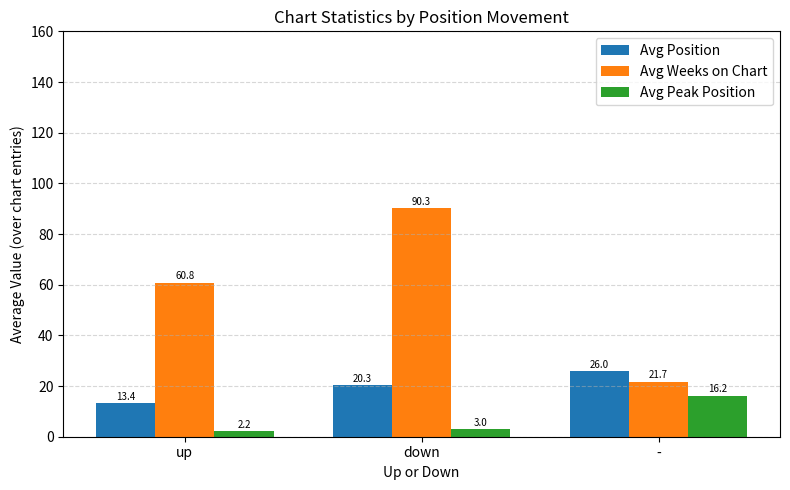

The Avg Weeks on Chart series shows 14.9 at -. True or false?

False